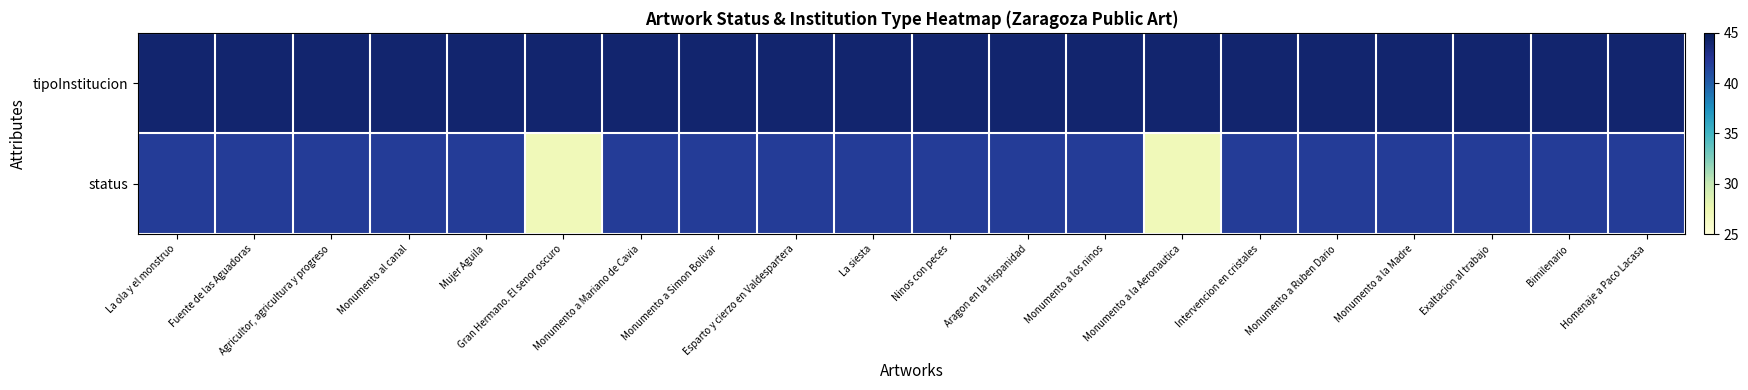

At which category does the chart reach its peak across all series?

La ola y el monstruo